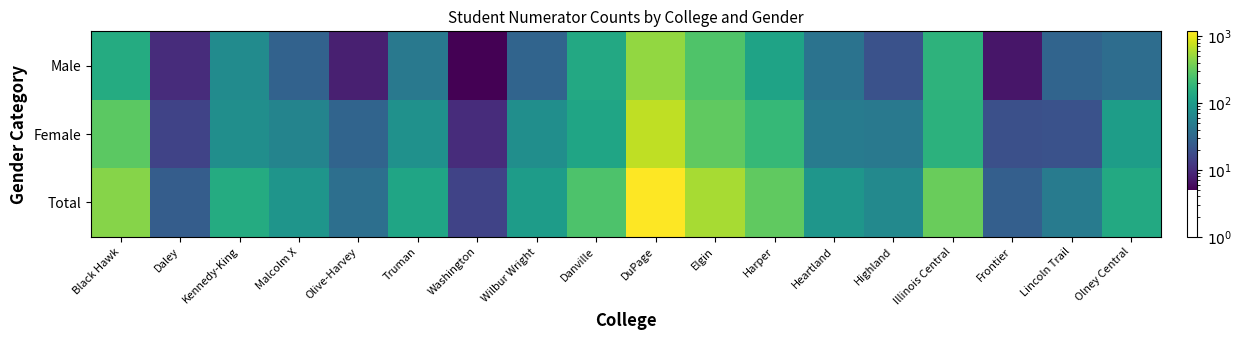

Between Truman and Heartland, which series saw the biggest shift?

Total